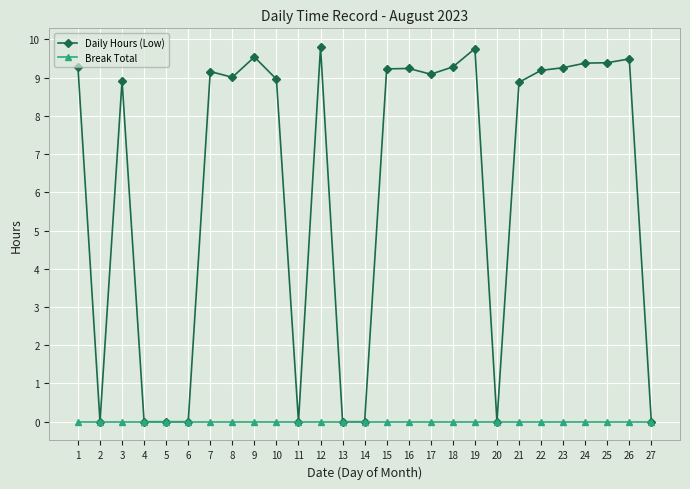

What are all the series names shown in the legend?

Daily Hours (Low), Break Total